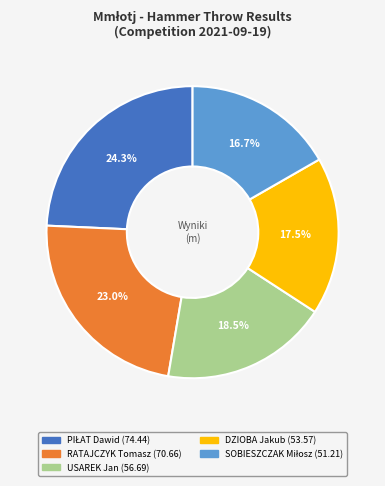

Is there a majority slice in this chart?

No